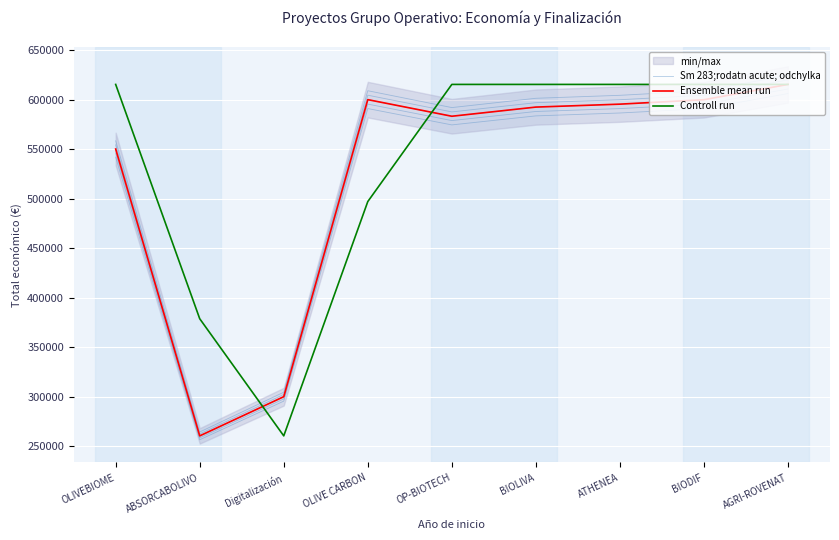

Which series changed the most between ABSORCABOLIVO and ATHENEA?

Sm 283;rodatn acute; odchylka